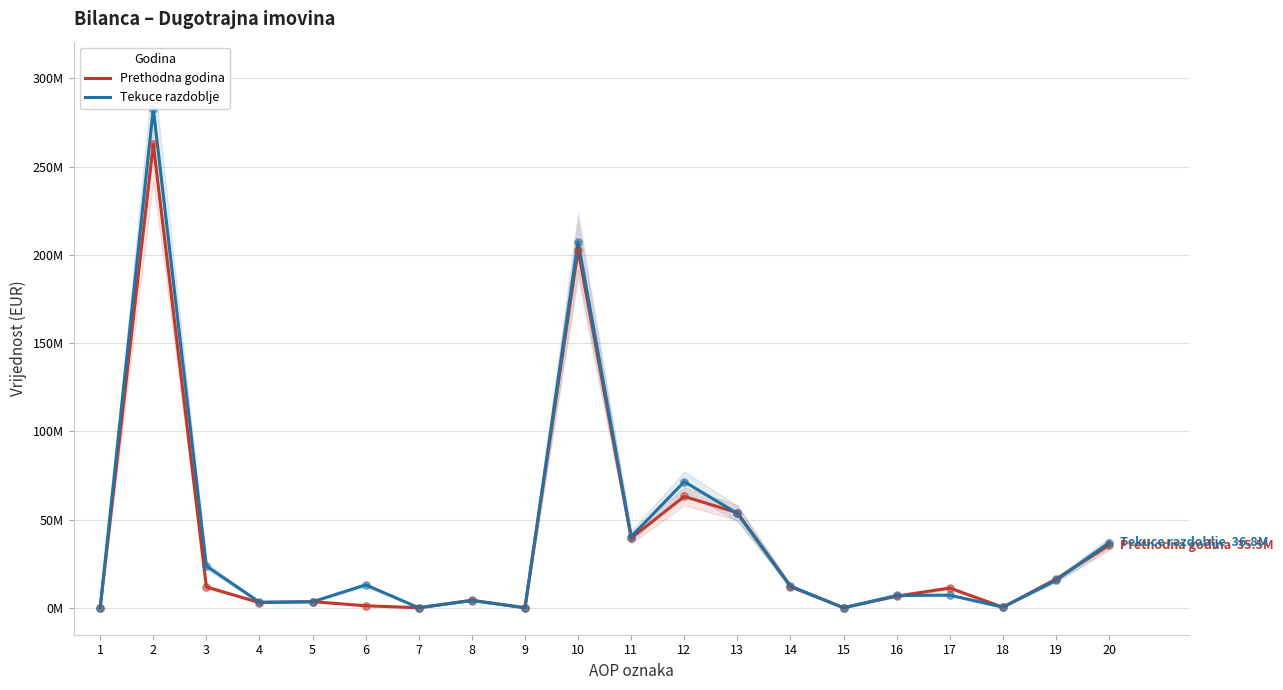

Is the value of Prethodna godina at 16 greater than the value of Tekuce razdoblje at 20?

No